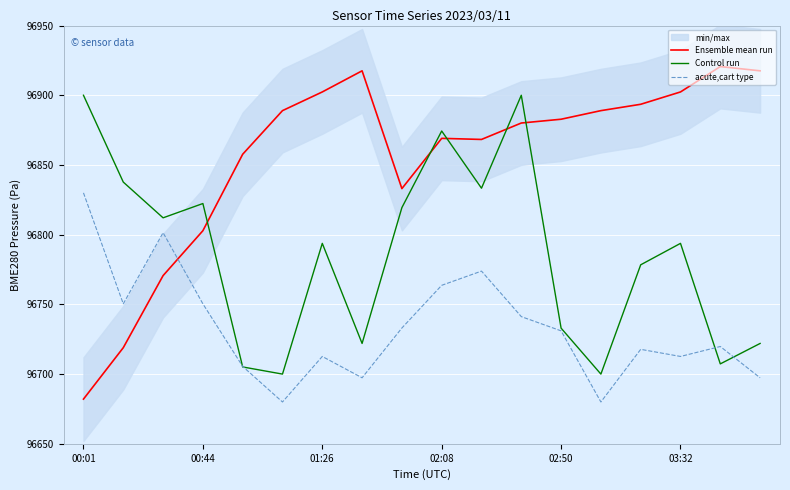

At which label does acute,cart type reach its peak?

00:01